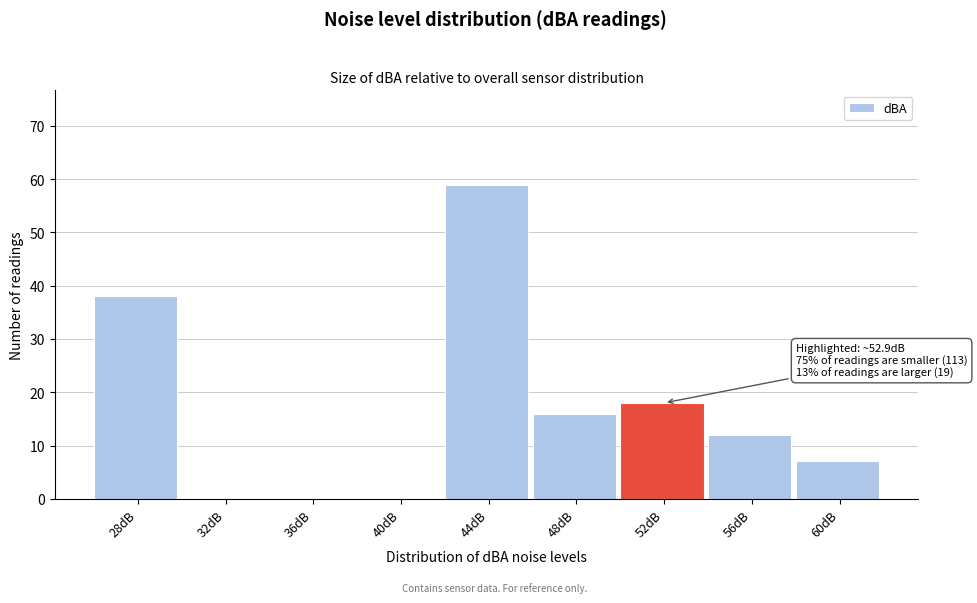

Reading right to left, extract all data points from this chart.

60dB=7	56dB=12	52dB=18	48dB=16	44dB=59	40dB=0	36dB=0	32dB=0	28dB=38